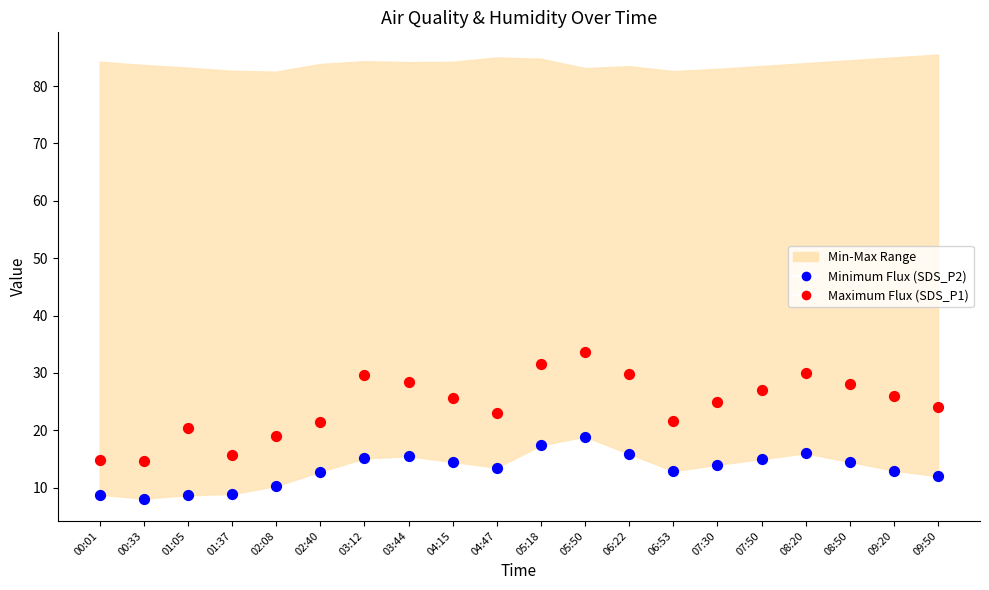

Across all data points, what is the range of Y values (max minus min)?

25.6